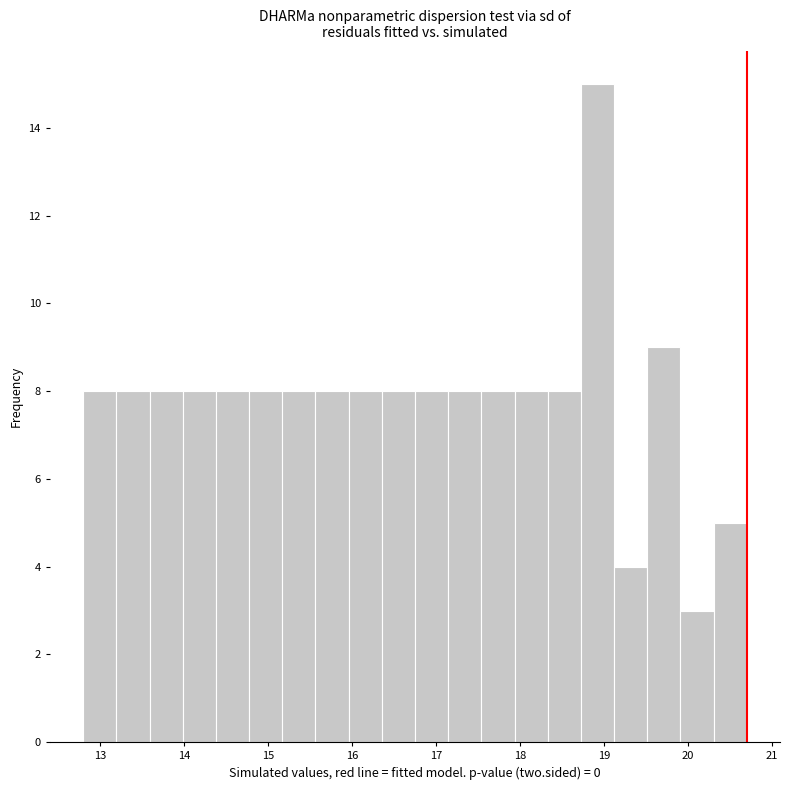

Around what value on the x-axis is the tallest bar? Give the approximate position of its centre, as read against the axis.

18.9